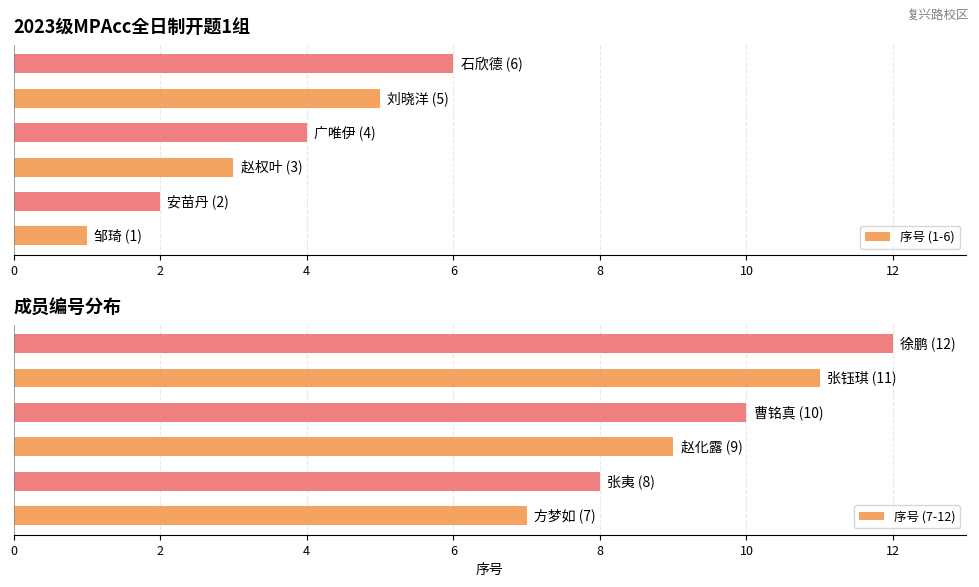

What are all the series names shown in the legend?

序号 (1-6), 序号 (7-12)